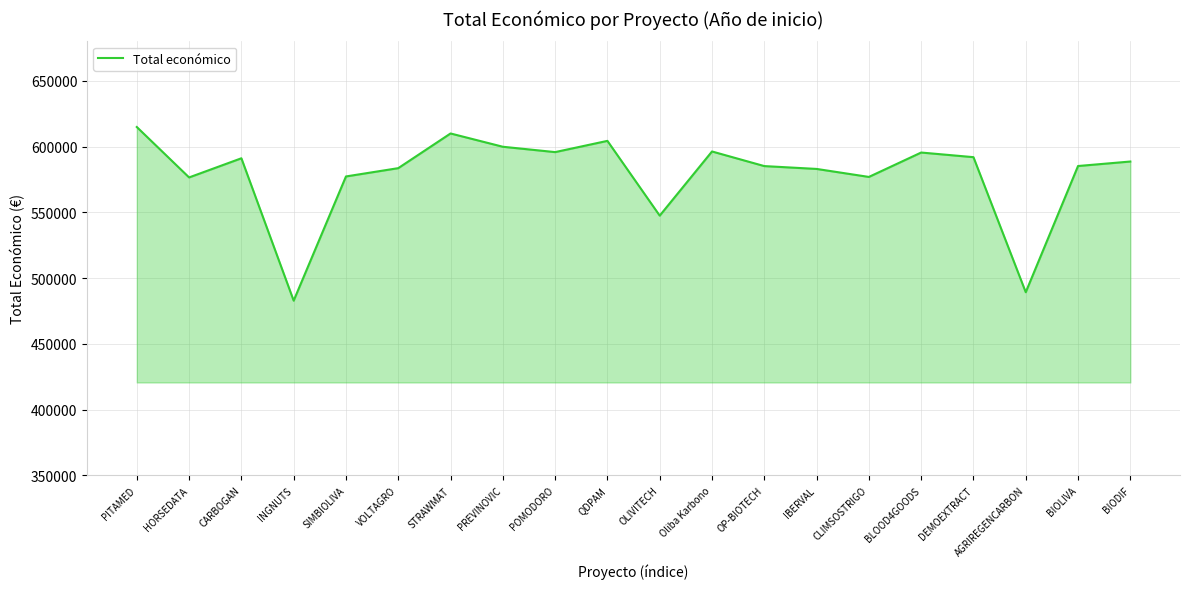

Between OP-BIOTECH and POMODORO, which is larger?

POMODORO